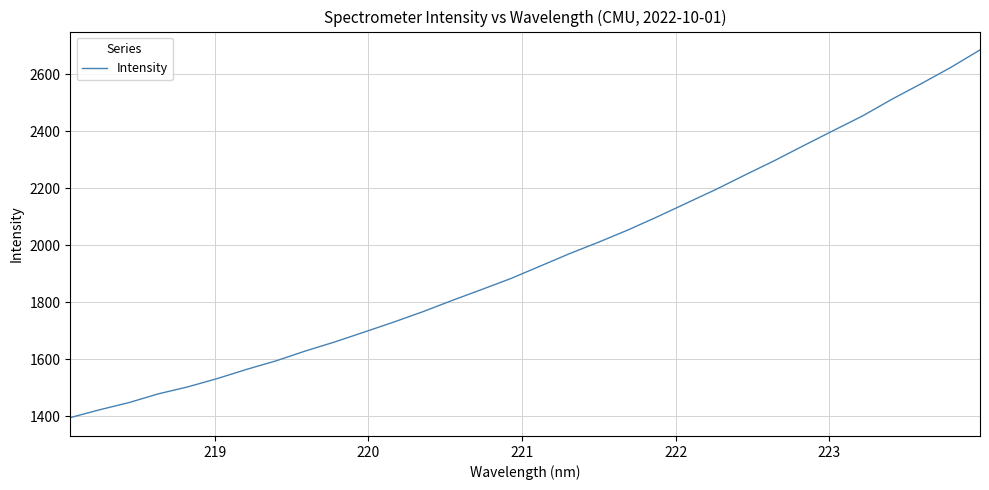

What is the greatest value displayed?

2685.3